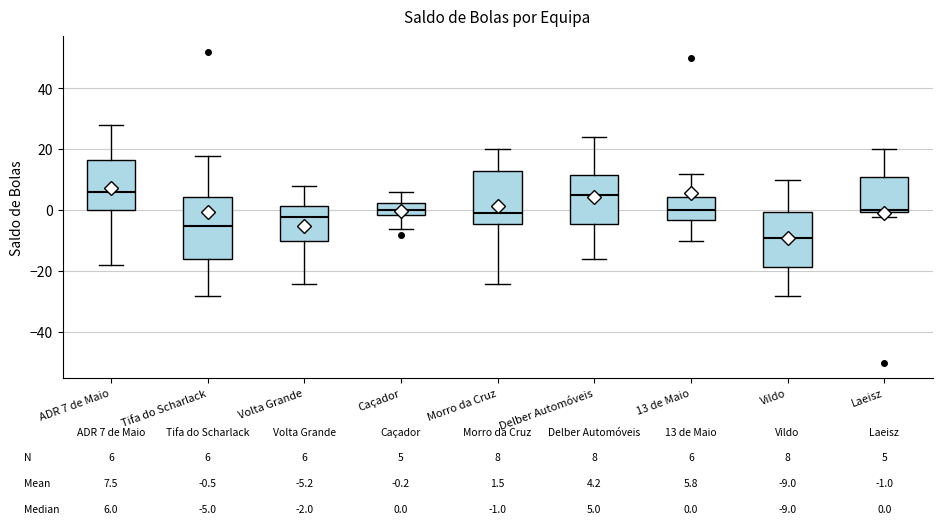

Which box has the lowest median line?

Vildo